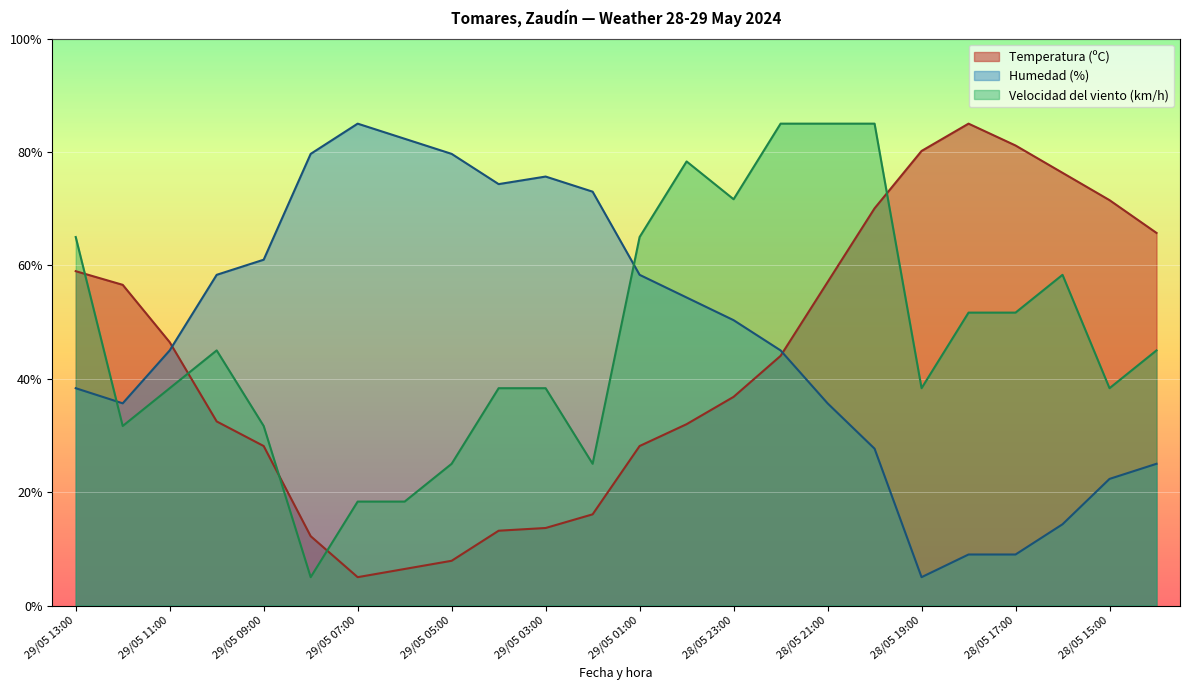

True or false: Temperatura (ºC) has more than 1 interior local peaks.

False